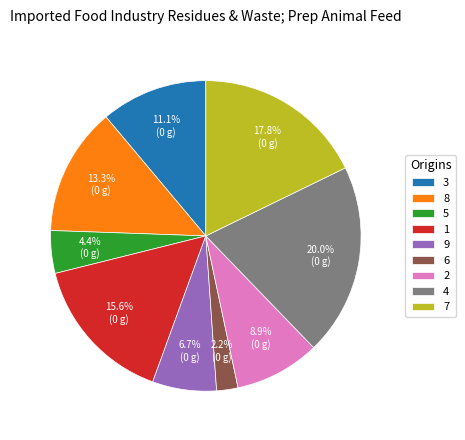

Approximately how many times larger is the value at 8 compared to 4?

0.7